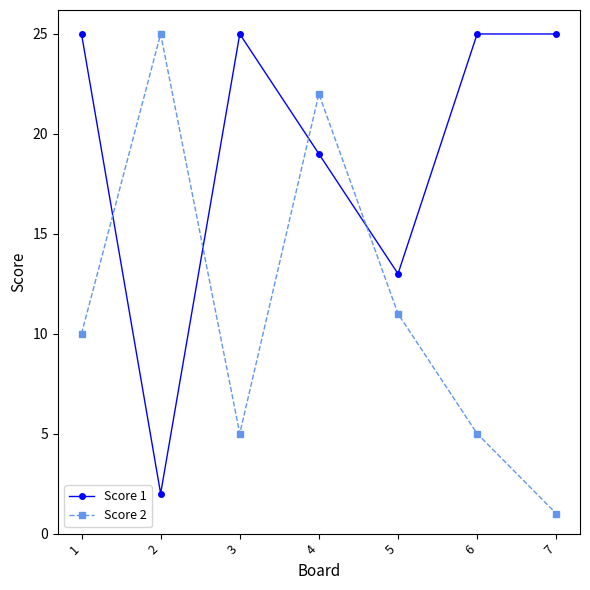

Reading left to right, list all the values displayed in this chart.

Score 1: 1=25	2=2	3=25	4=19	5=13	6=25	7=25
Score 2: 1=10	2=25	3=5	4=22	5=11	6=5	7=1